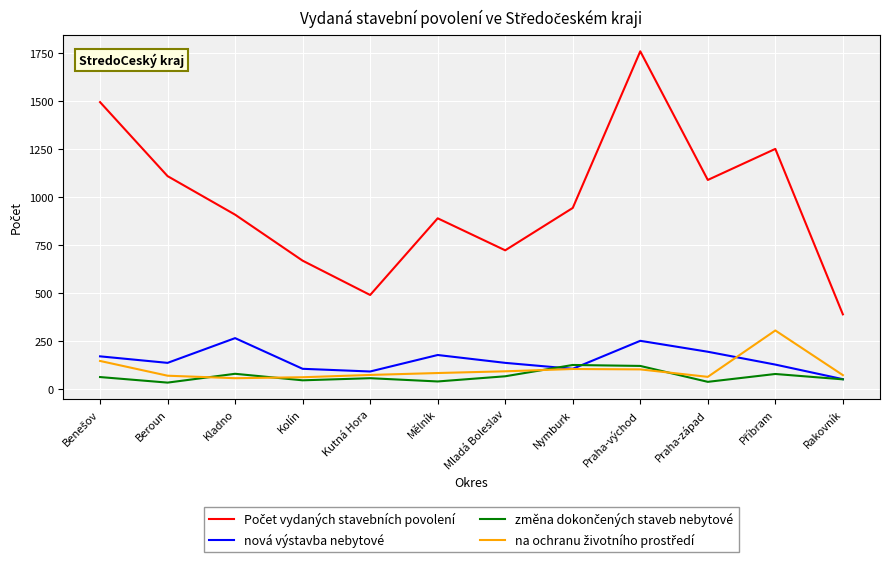

What position from the right is Mladá Boleslav?

6